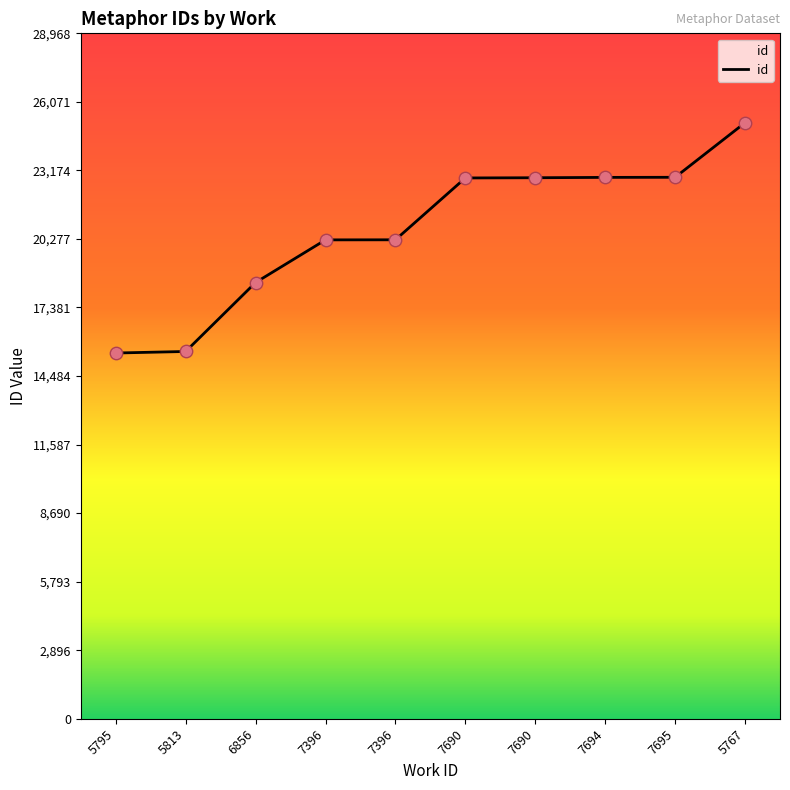

Between 7396 and 5795, which is larger?

7396